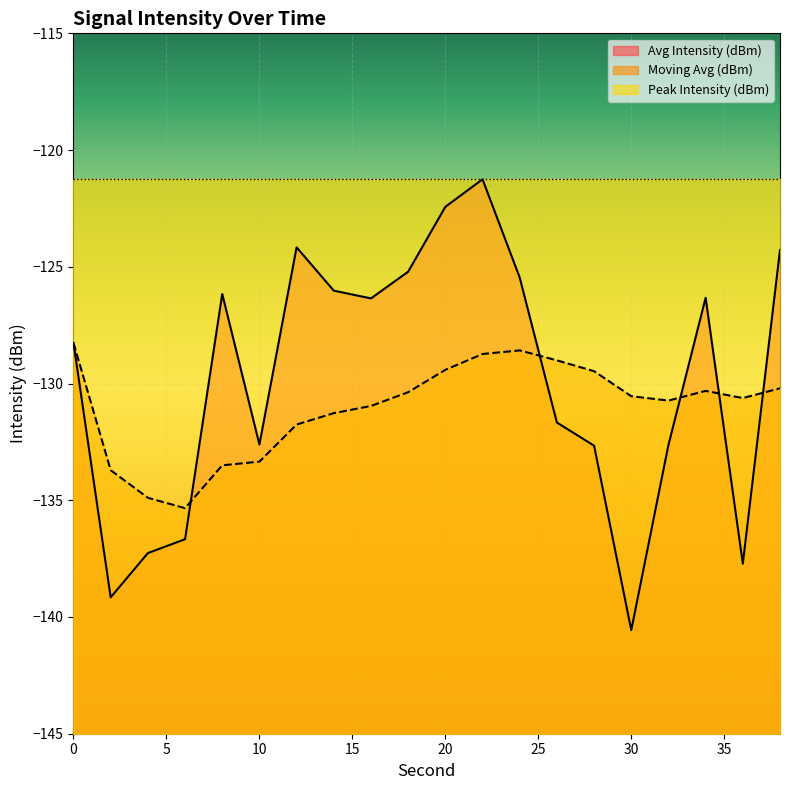

What value does the Moving Avg (dBm) series have at 32?

-130.7